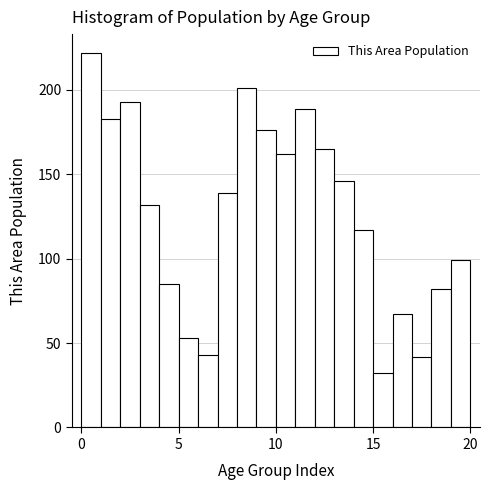

Around what value on the x-axis is the tallest bar? Give the approximate position of its centre, as read against the axis.

0.5